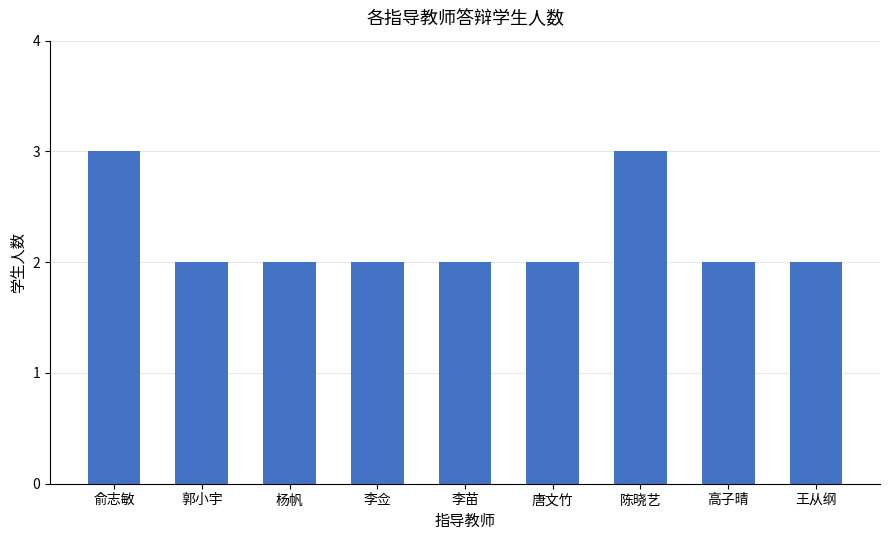

What is the sum of all values?

20